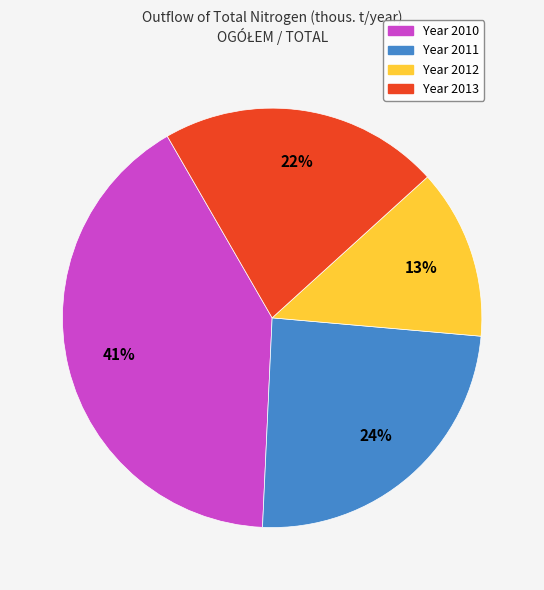

Is there any slice that represents more than half of the pie?

No